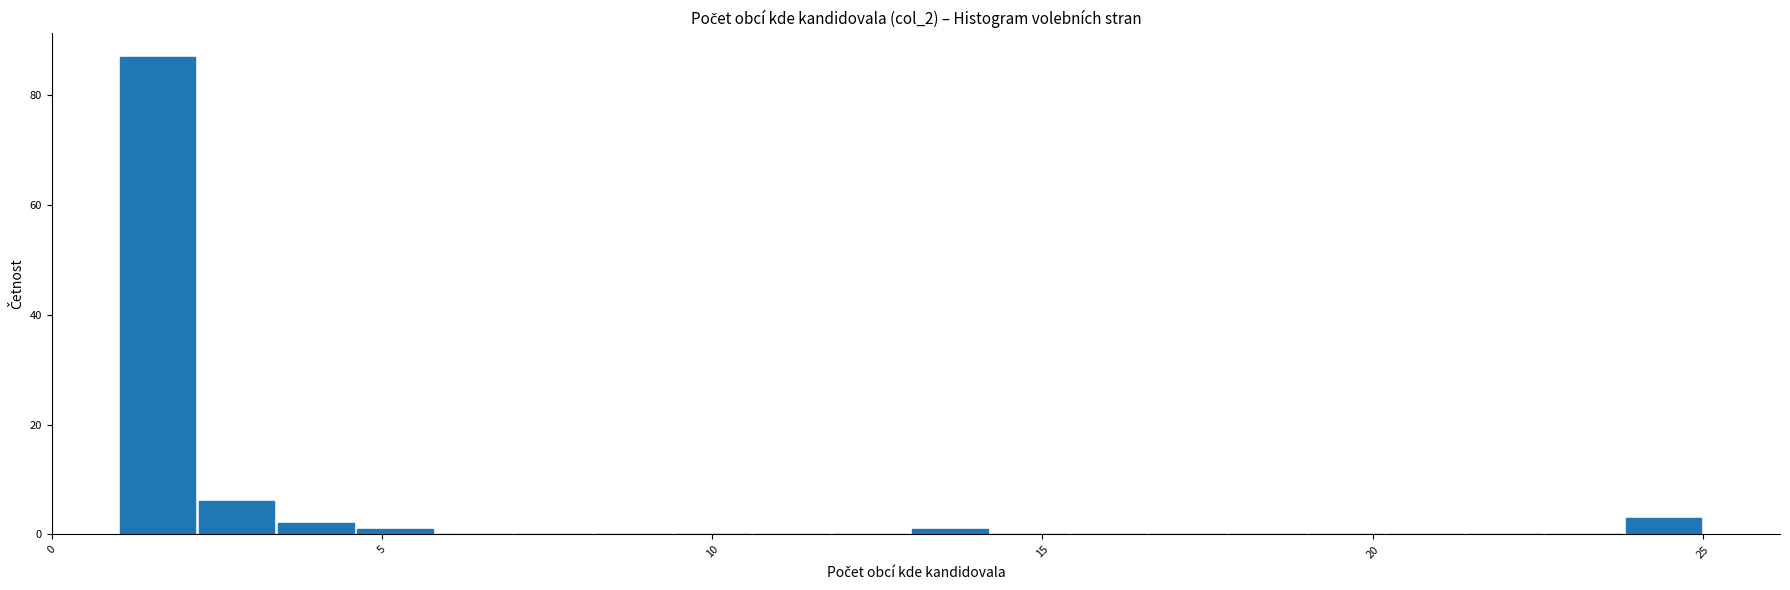

Read against the x-axis, roughly where is the centre of the tallest bar?

1.5